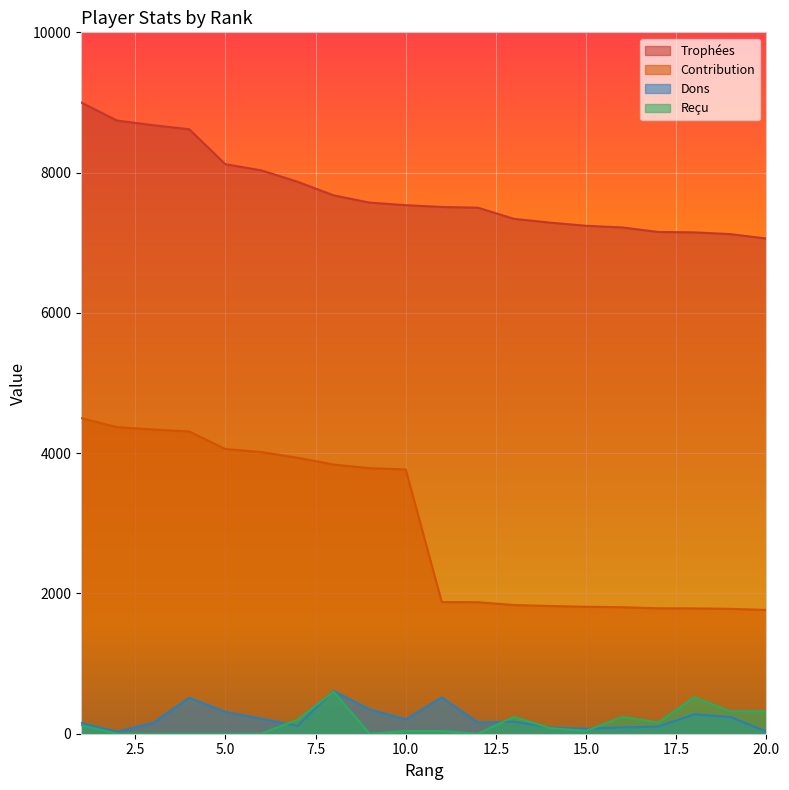

What value does the Dons series have at 7, to the nearest 50?

100